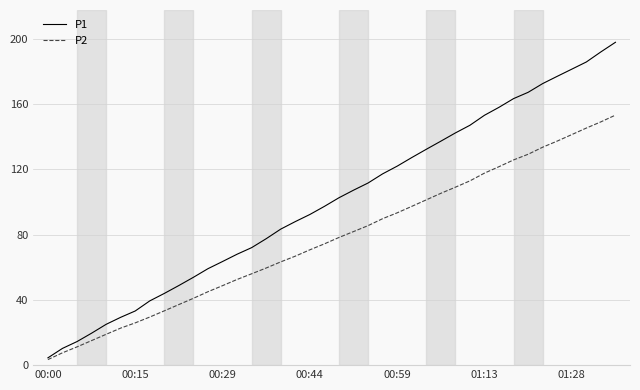

What is the lowest value of the P1 series?

4.5